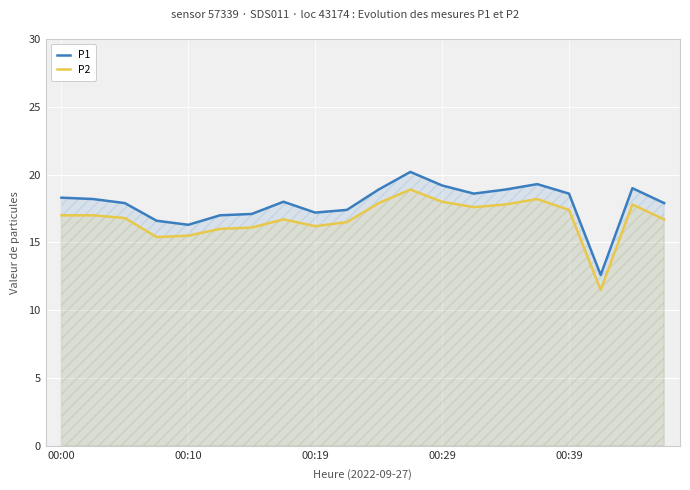

How many distinct data groups are displayed?

2